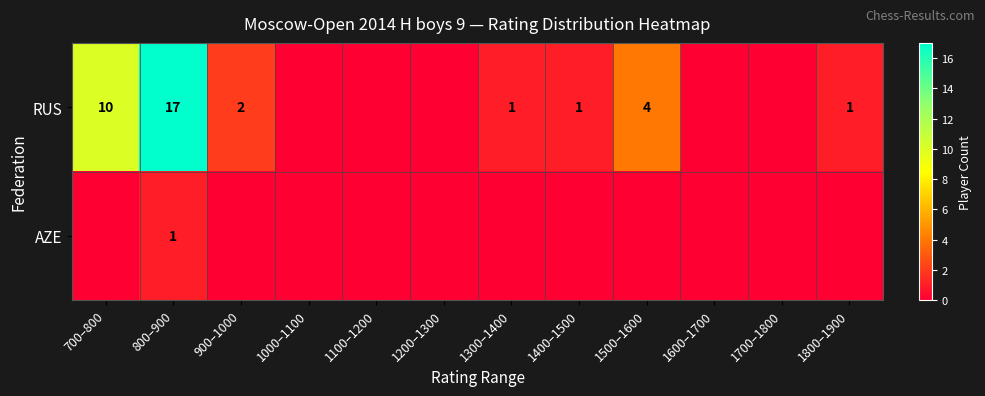

True or false: RUS has a value of 7 at 1500–1600.

False